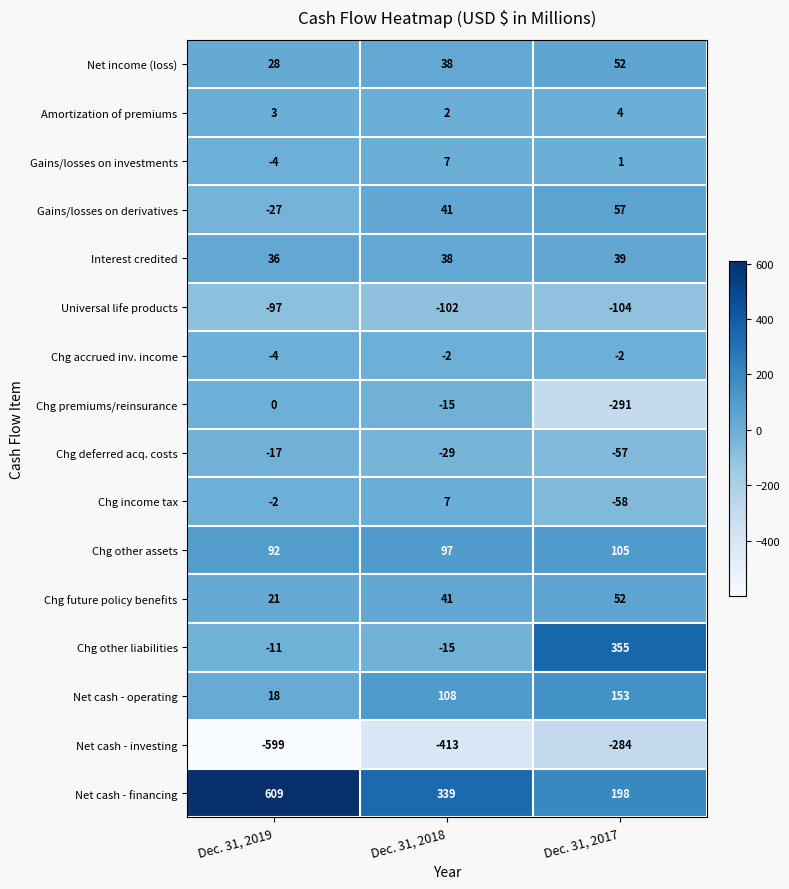

Count the Interest credited values in the range 36 to 39.

3